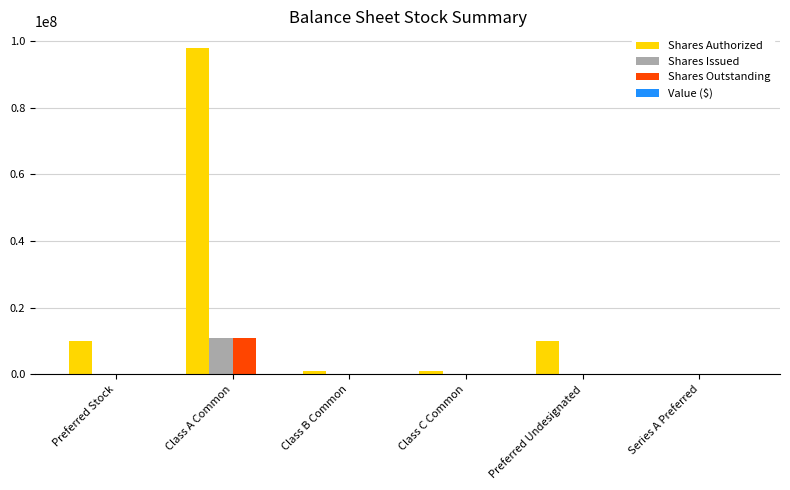

At which category is the sum across all series the highest?

Class A Common